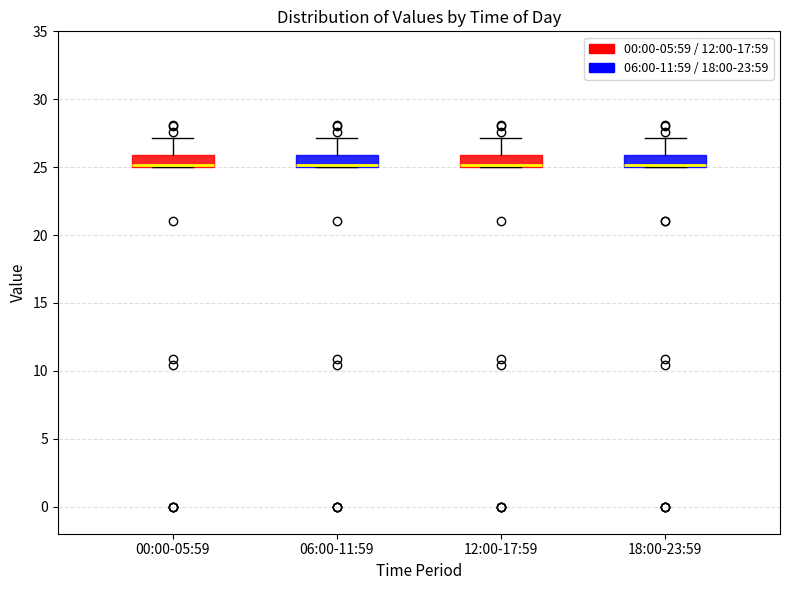

Reading left to right, read every box against the y-axis: the position of its median line, the range the box covers, and the ends of its whiskers. The values are not printed on the chart, so give them approximately, as read against the axis.

00:00-05:59: median 25 (just above the box's lower edge), box 25 to 26, whiskers 25 to 27
06:00-11:59: median 25 (just above the box's lower edge), box 25 to 26, whiskers 25 to 27
12:00-17:59: median 25 (just above the box's lower edge), box 25 to 26, whiskers 25 to 27
18:00-23:59: median 25 (just above the box's lower edge), box 25 to 26, whiskers 25 to 27